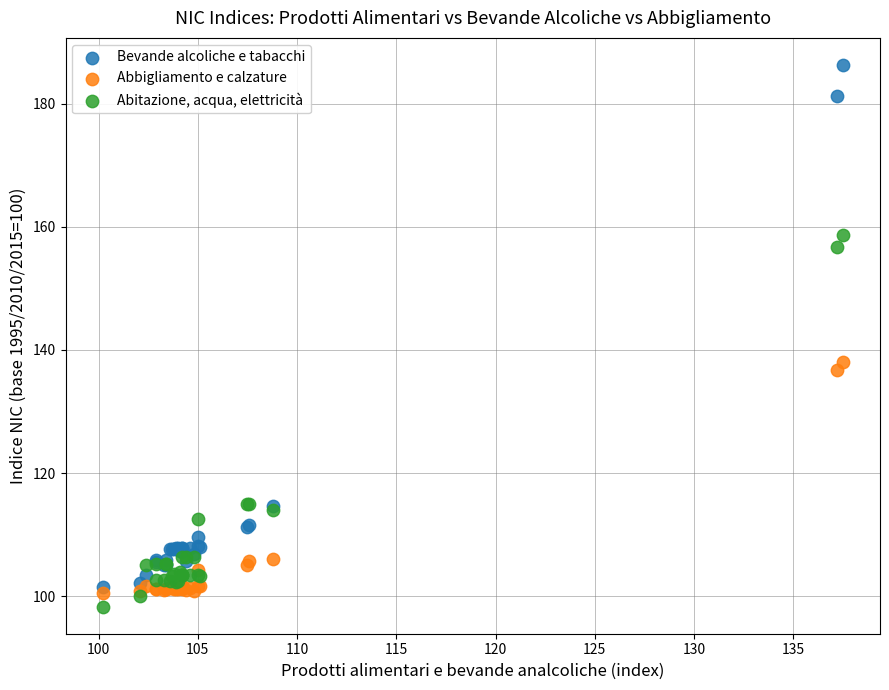

What are all the series names shown in the legend?

Bevande alcoliche e tabacchi, Abbigliamento e calzature, Abitazione, acqua, elettricità